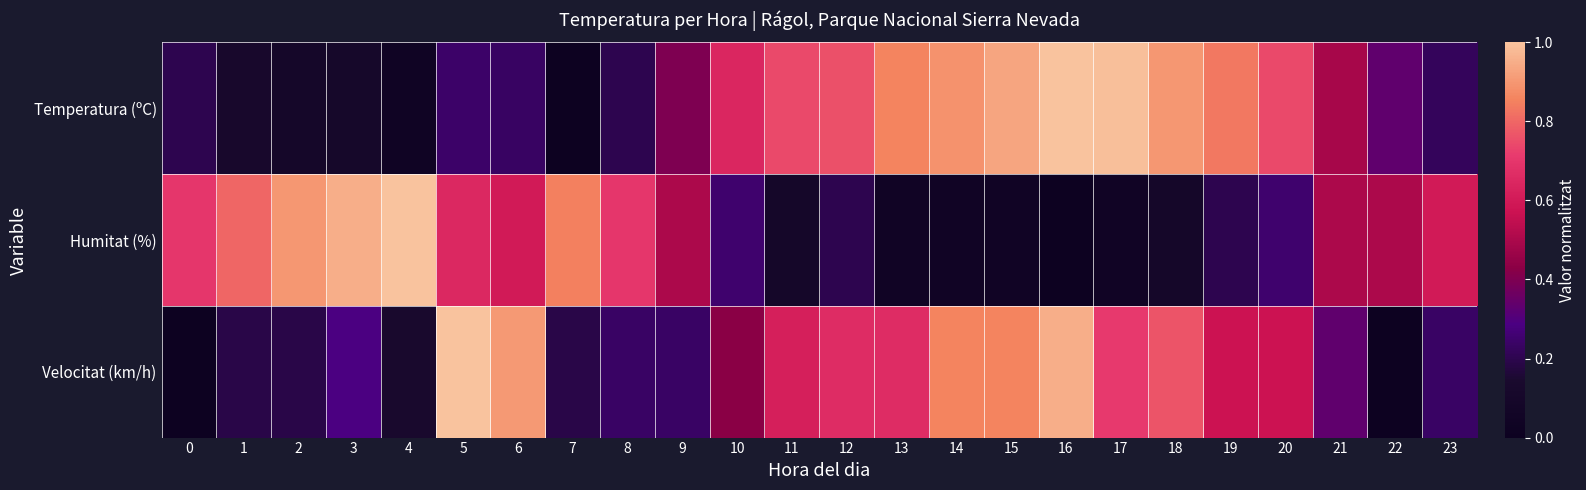

List the series in order of their peak value, highest first.

Temperatura (ºC), Humitat (%), Velocitat (km/h)